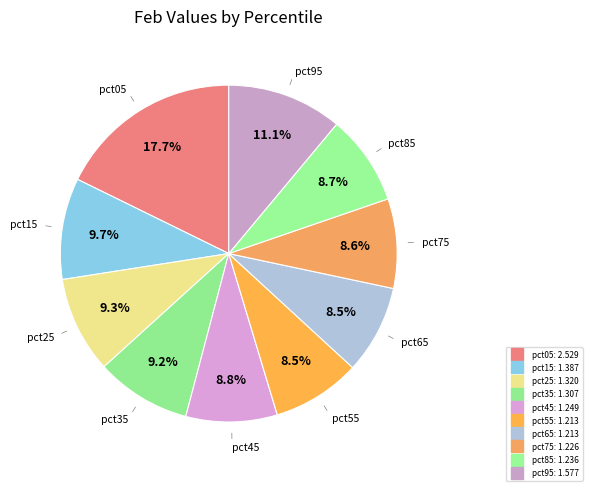

How many segments does this pie chart have?

10